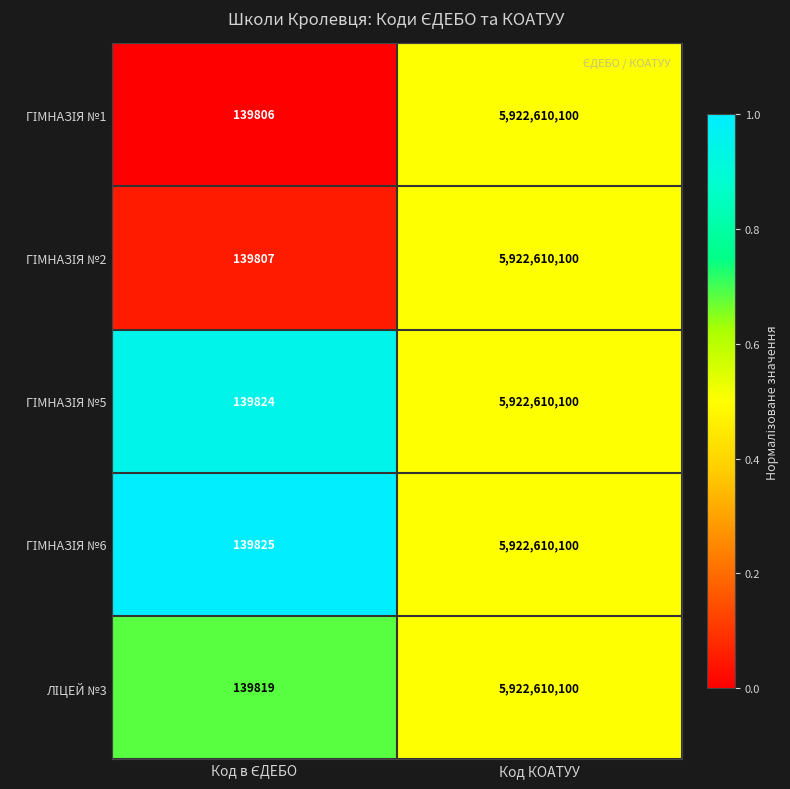

What is the total value across all series at Код КОАТУУ?

29613050500